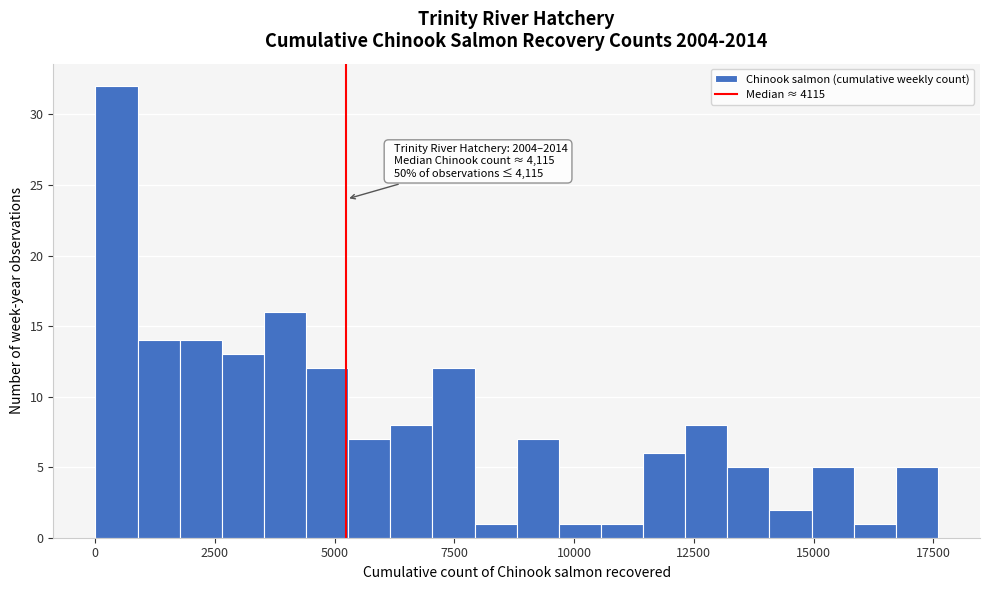

Read against the x-axis, roughly where is the centre of the tallest bar?

500